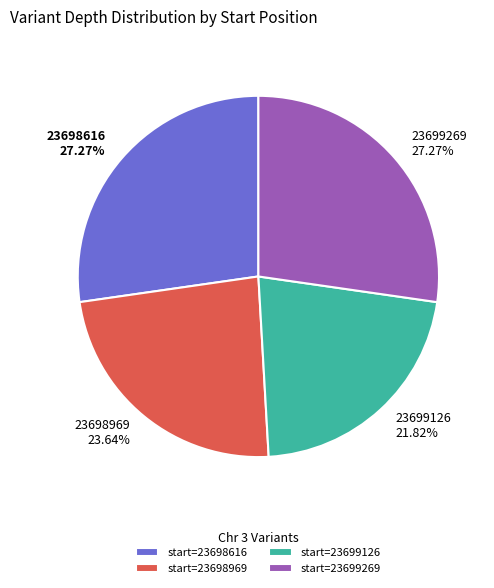

Combined, do start=23699126 and start=23698969 account for over 50%?

No